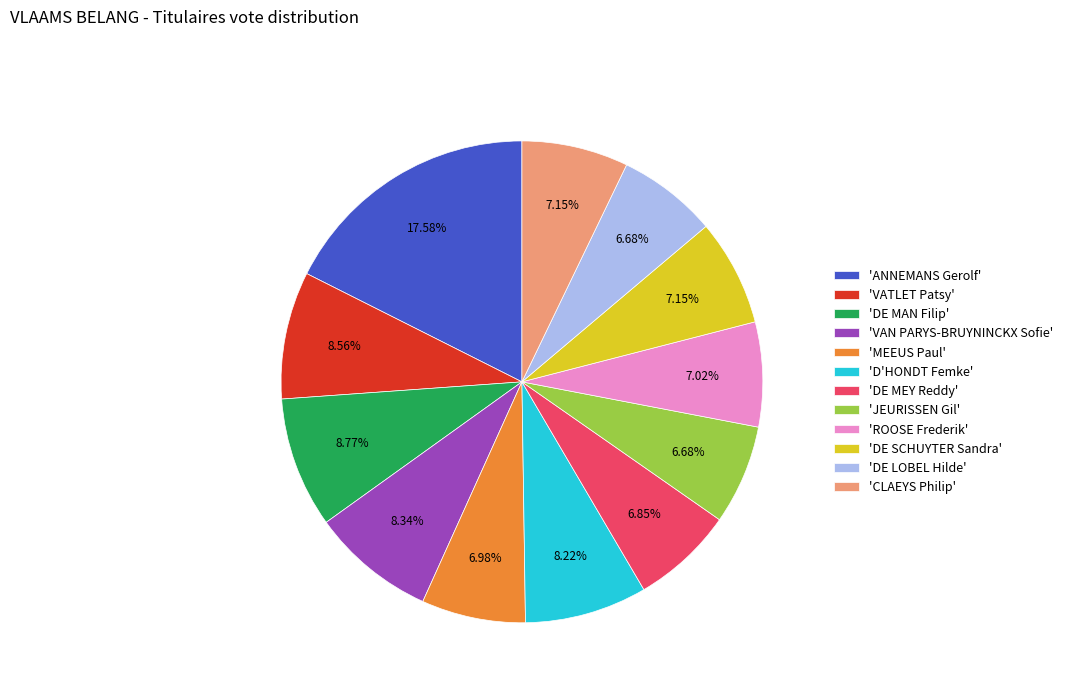

Does any single category account for the majority?

No